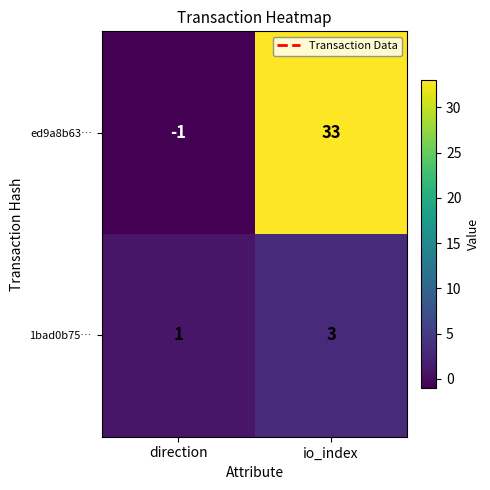

Which series has the largest range (max minus min)?

ed9a8b63…